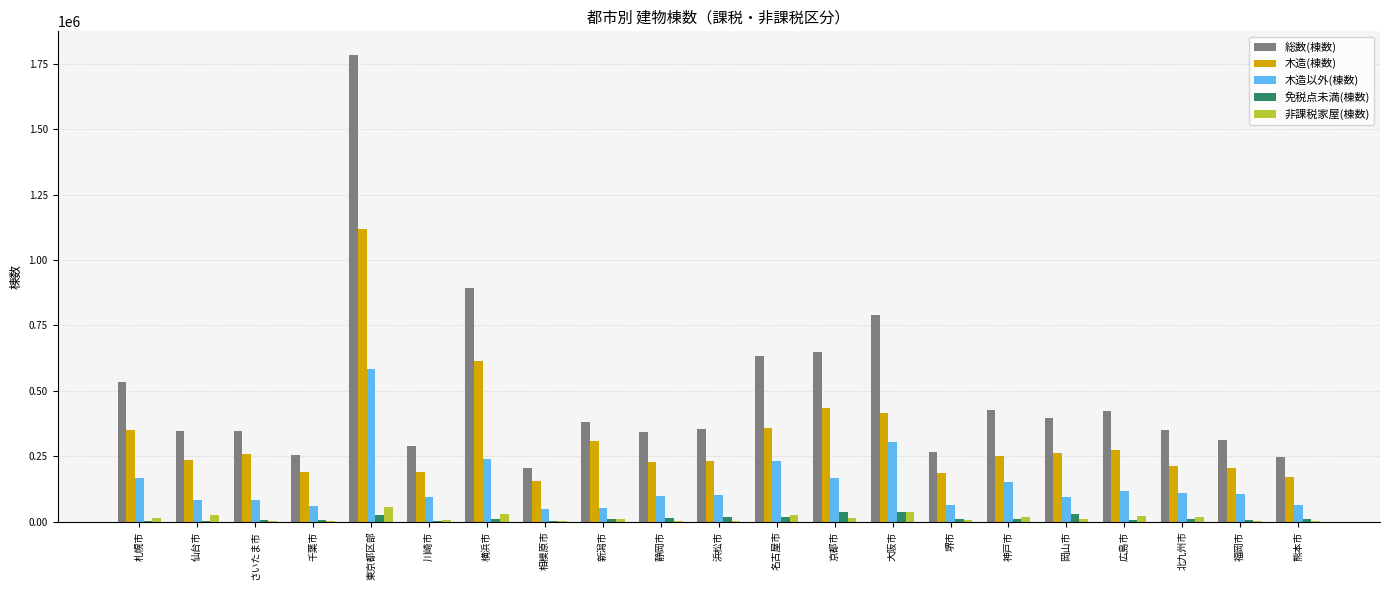

The 木造以外(棟数) series shows 132632 at 名古屋市. True or false?

False